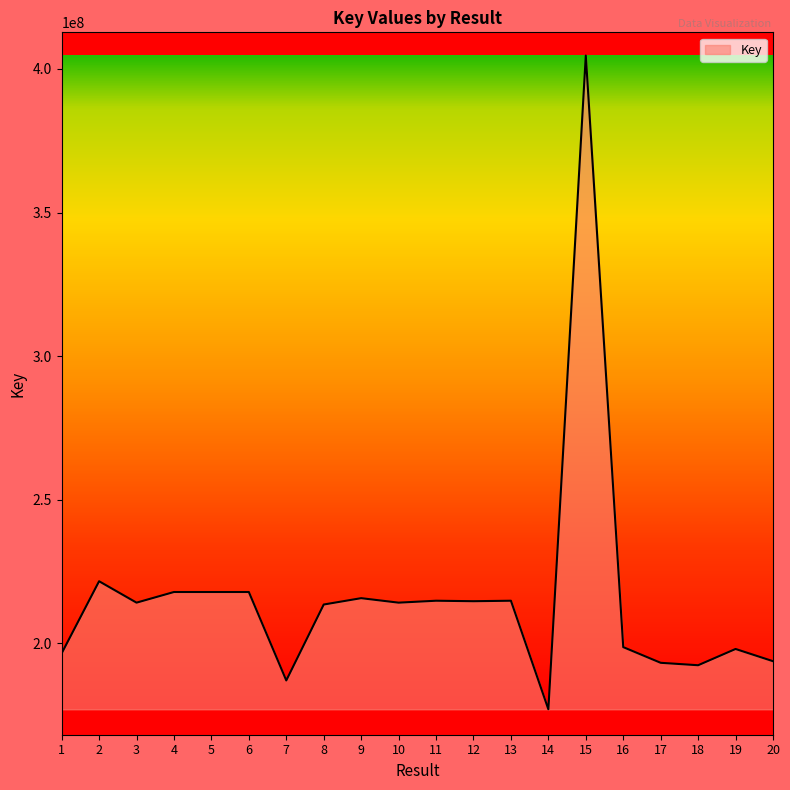

Is it true that the value at 1 is 196531617?

True